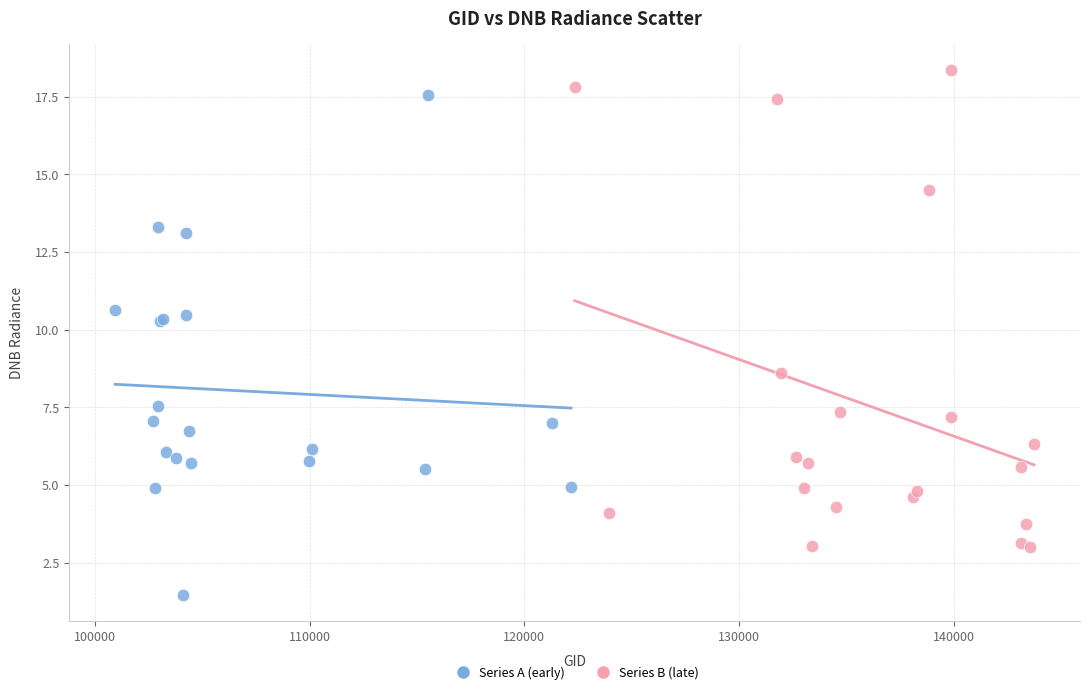

What are all the series names shown in the legend?

Series A (early), Series B (late)